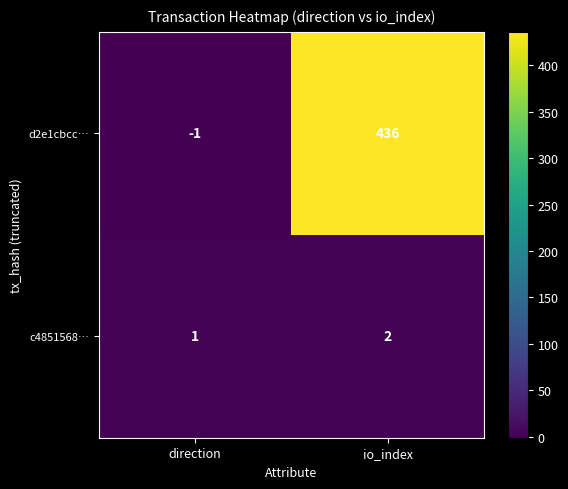

At which label is c4851568… closest to 1?

direction